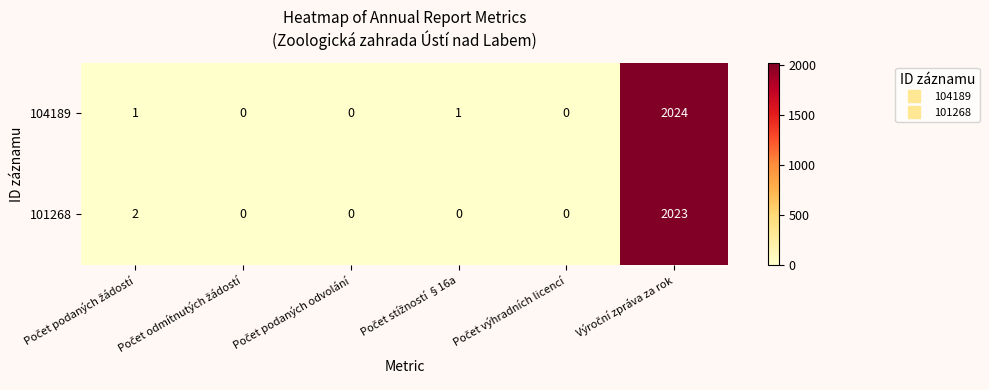

What is the difference between the maximum and minimum values in the 101268 series?

2023